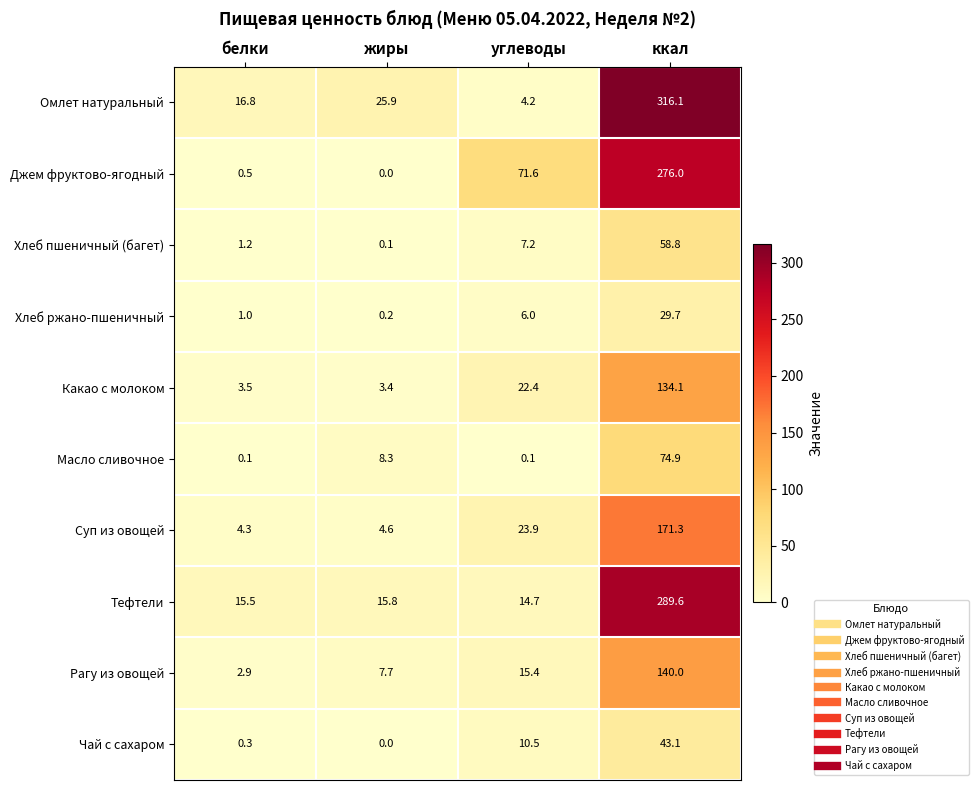

True or false: Чай с сахаром has a value of 10.5 at углеводы.

True